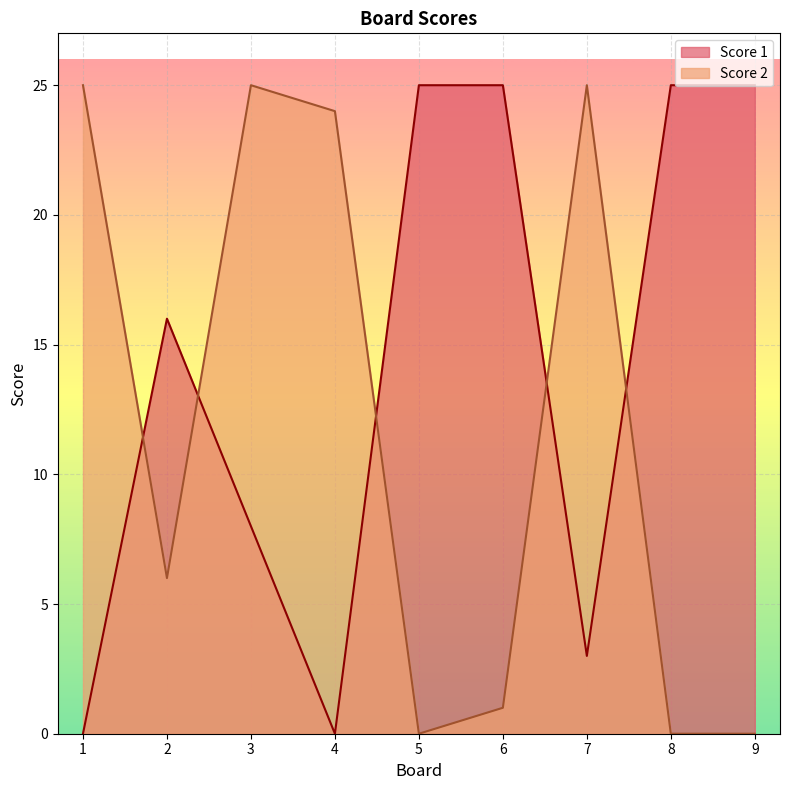

What is the spread (max minus min) of values at 1?

25